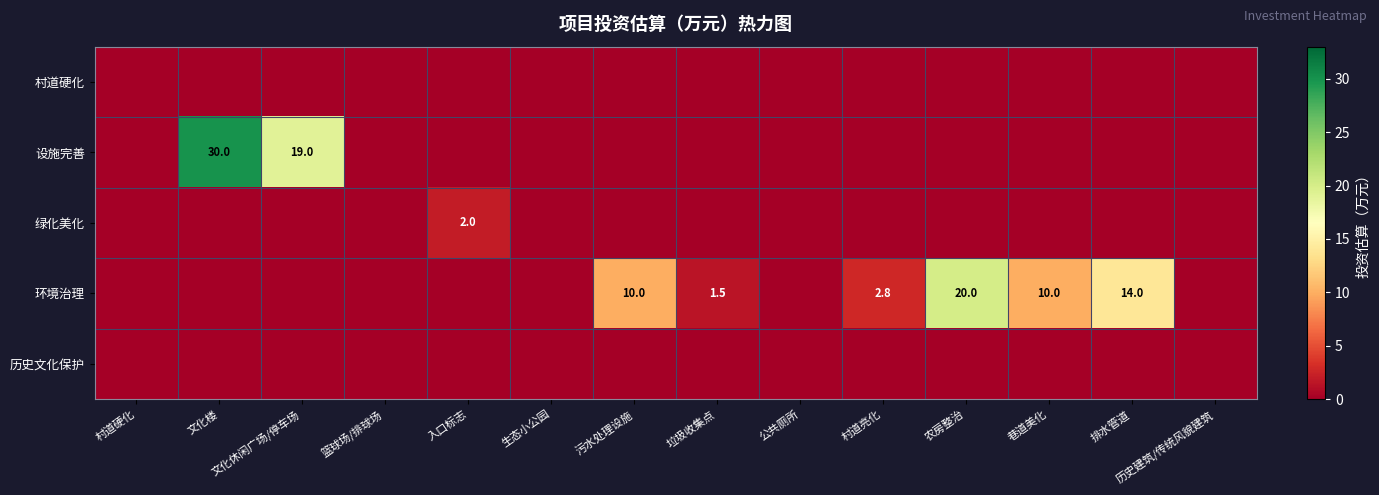

The value of 环境治理 at 巷道美化 is 10.0. True or false?

True